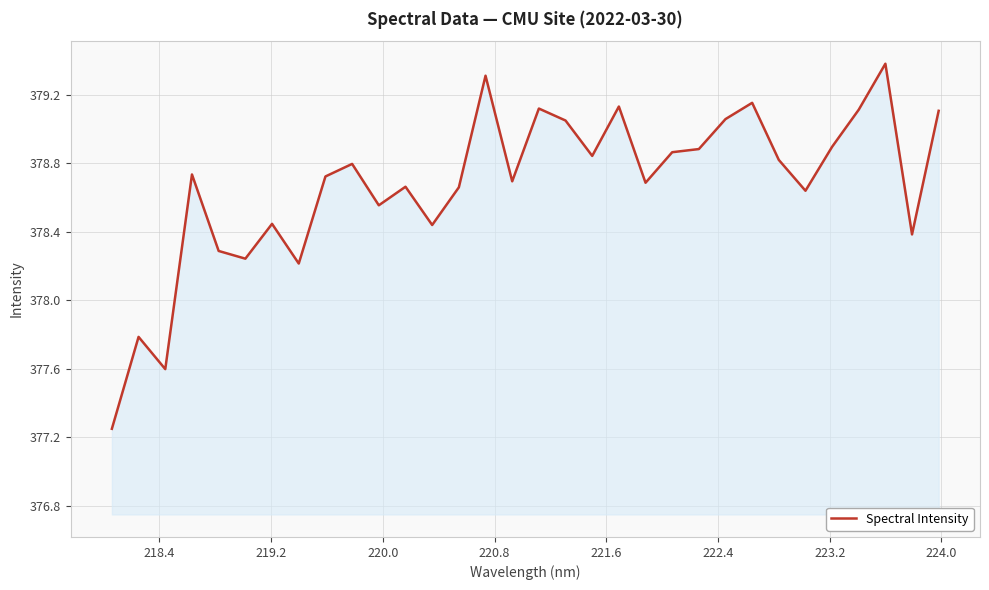

What is the greatest value displayed?

379.4